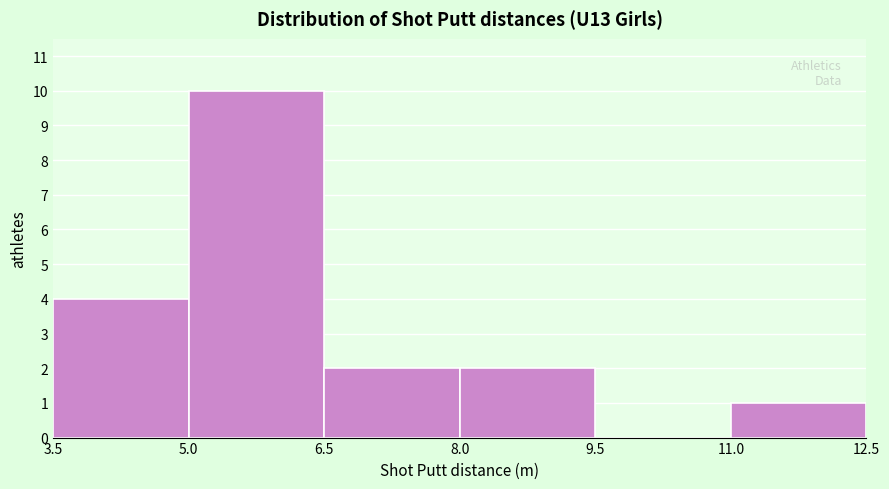

What is the height of the bar covering 11.0 to 12.5 on the x-axis? The values are not printed on the chart, so give them approximately, as read against the axis.

1